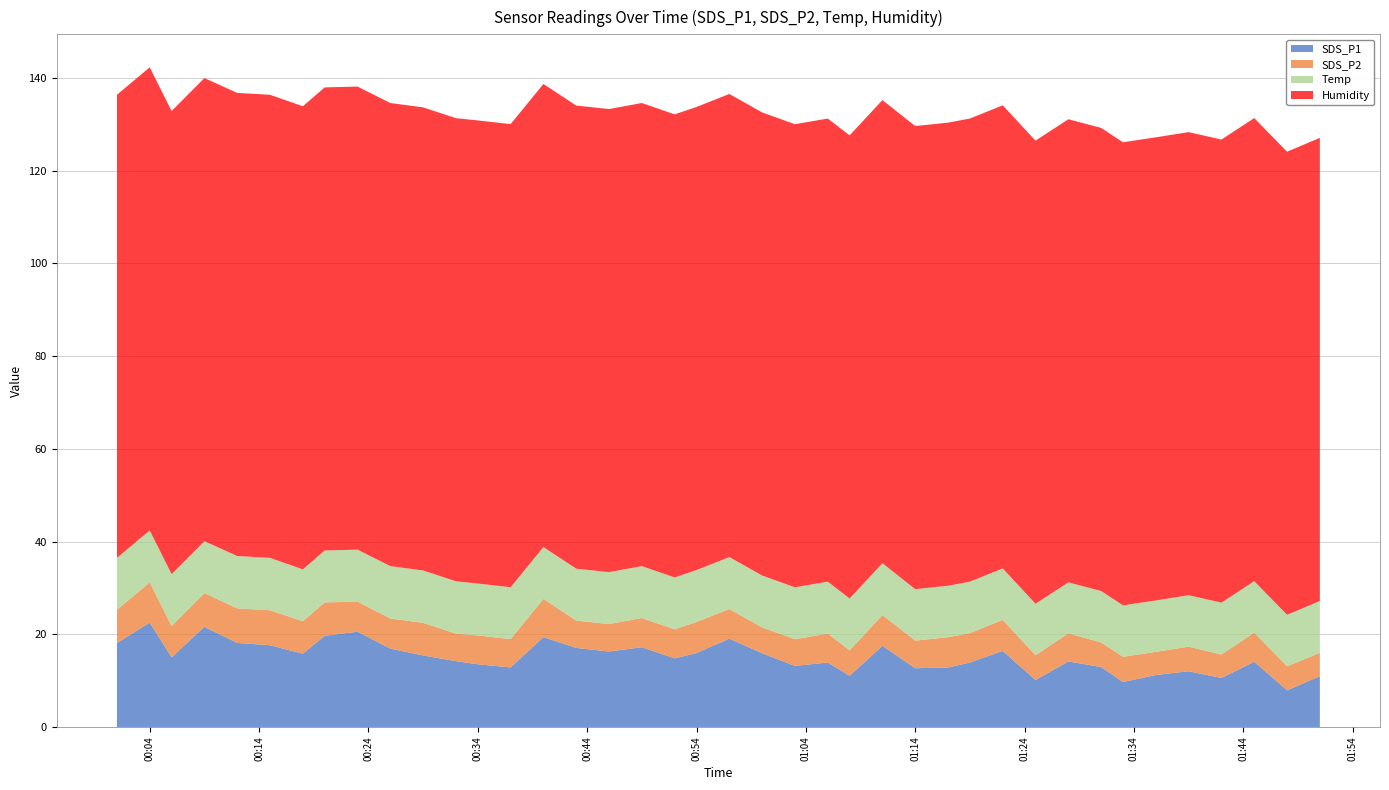

Reading left to right, transcribe all the data shown in this chart.

SDS_P1: 2023/03/24 00:01=18.1	2023/03/24 00:04=22.5	2023/03/24 00:06=15.0	2023/03/24 00:09=21.6	2023/03/24 00:12=18.1	2023/03/24 00:15=17.6	2023/03/24 00:18=15.8	2023/03/24 00:20=19.7	2023/03/24 00:23=20.6	2023/03/24 00:26=16.9	2023/03/24 00:29=15.4	2023/03/24 00:32=14.2	2023/03/24 00:34=13.5	2023/03/24 00:37=12.8	2023/03/24 00:40=19.4	2023/03/24 00:43=17.1	2023/03/24 00:46=16.3	2023/03/24 00:49=17.2	2023/03/24 00:52=14.8	2023/03/24 00:54=15.9	2023/03/24 00:57=19.1	2023/03/24 01:00=15.9	2023/03/24 01:03=13.2	2023/03/24 01:06=13.9	2023/03/24 01:08=11.1	2023/03/24 01:11=17.5	2023/03/24 01:14=12.7	2023/03/24 01:17=12.8	2023/03/24 01:19=13.9	2023/03/24 01:22=16.4	2023/03/24 01:25=10.1	2023/03/24 01:28=14.1	2023/03/24 01:31=12.9	2023/03/24 01:33=9.7	2023/03/24 01:36=11.2	2023/03/24 01:39=12.0	2023/03/24 01:42=10.6	2023/03/24 01:45=14.1	2023/03/24 01:48=7.9	2023/03/24 01:51=10.9
SDS_P2: 2023/03/24 00:01=7.2	2023/03/24 00:04=8.7	2023/03/24 00:06=6.8	2023/03/24 00:09=7.3	2023/03/24 00:12=7.5	2023/03/24 00:15=7.5	2023/03/24 00:18=7.0	2023/03/24 00:20=7.2	2023/03/24 00:23=6.5	2023/03/24 00:26=6.5	2023/03/24 00:29=7.0	2023/03/24 00:32=5.9	2023/03/24 00:34=6.2	2023/03/24 00:37=6.1	2023/03/24 00:40=8.2	2023/03/24 00:43=5.9	2023/03/24 00:46=5.9	2023/03/24 00:49=6.3	2023/03/24 00:52=6.2	2023/03/24 00:54=6.7	2023/03/24 00:57=6.4	2023/03/24 01:00=5.6	2023/03/24 01:03=5.8	2023/03/24 01:06=6.2	2023/03/24 01:08=5.5	2023/03/24 01:11=6.6	2023/03/24 01:14=6.0	2023/03/24 01:17=6.5	2023/03/24 01:19=6.3	2023/03/24 01:22=6.7	2023/03/24 01:25=5.3	2023/03/24 01:28=6.1	2023/03/24 01:31=5.3	2023/03/24 01:33=5.4	2023/03/24 01:36=5.0	2023/03/24 01:39=5.3	2023/03/24 01:42=5.0	2023/03/24 01:45=6.3	2023/03/24 01:48=5.2	2023/03/24 01:51=5.0
Temp: 2023/03/24 00:01=11.2	2023/03/24 00:04=11.2	2023/03/24 00:06=11.2	2023/03/24 00:09=11.2	2023/03/24 00:12=11.3	2023/03/24 00:15=11.3	2023/03/24 00:18=11.2	2023/03/24 00:20=11.2	2023/03/24 00:23=11.2	2023/03/24 00:26=11.3	2023/03/24 00:29=11.3	2023/03/24 00:32=11.3	2023/03/24 00:34=11.2	2023/03/24 00:37=11.2	2023/03/24 00:40=11.2	2023/03/24 00:43=11.2	2023/03/24 00:46=11.2	2023/03/24 00:49=11.2	2023/03/24 00:52=11.2	2023/03/24 00:54=11.2	2023/03/24 00:57=11.2	2023/03/24 01:00=11.2	2023/03/24 01:03=11.2	2023/03/24 01:06=11.2	2023/03/24 01:08=11.2	2023/03/24 01:11=11.2	2023/03/24 01:14=11.1	2023/03/24 01:17=11.1	2023/03/24 01:19=11.1	2023/03/24 01:22=11.1	2023/03/24 01:25=11.1	2023/03/24 01:28=11.0	2023/03/24 01:31=11.1	2023/03/24 01:33=11.1	2023/03/24 01:36=11.1	2023/03/24 01:39=11.1	2023/03/24 01:42=11.2	2023/03/24 01:45=11.1	2023/03/24 01:48=11.1	2023/03/24 01:51=11.2
Humidity: 2023/03/24 00:01=99.9	2023/03/24 00:04=99.9	2023/03/24 00:06=99.9	2023/03/24 00:09=99.9	2023/03/24 00:12=99.9	2023/03/24 00:15=99.9	2023/03/24 00:18=99.9	2023/03/24 00:20=99.9	2023/03/24 00:23=99.9	2023/03/24 00:26=99.9	2023/03/24 00:29=99.9	2023/03/24 00:32=99.9	2023/03/24 00:34=99.9	2023/03/24 00:37=99.9	2023/03/24 00:40=99.9	2023/03/24 00:43=99.9	2023/03/24 00:46=99.9	2023/03/24 00:49=99.9	2023/03/24 00:52=99.9	2023/03/24 00:54=99.9	2023/03/24 00:57=99.9	2023/03/24 01:00=99.9	2023/03/24 01:03=99.9	2023/03/24 01:06=99.9	2023/03/24 01:08=99.9	2023/03/24 01:11=99.9	2023/03/24 01:14=99.9	2023/03/24 01:17=99.9	2023/03/24 01:19=99.9	2023/03/24 01:22=99.9	2023/03/24 01:25=99.9	2023/03/24 01:28=99.9	2023/03/24 01:31=99.9	2023/03/24 01:33=99.9	2023/03/24 01:36=99.9	2023/03/24 01:39=99.9	2023/03/24 01:42=99.9	2023/03/24 01:45=99.9	2023/03/24 01:48=99.9	2023/03/24 01:51=99.9